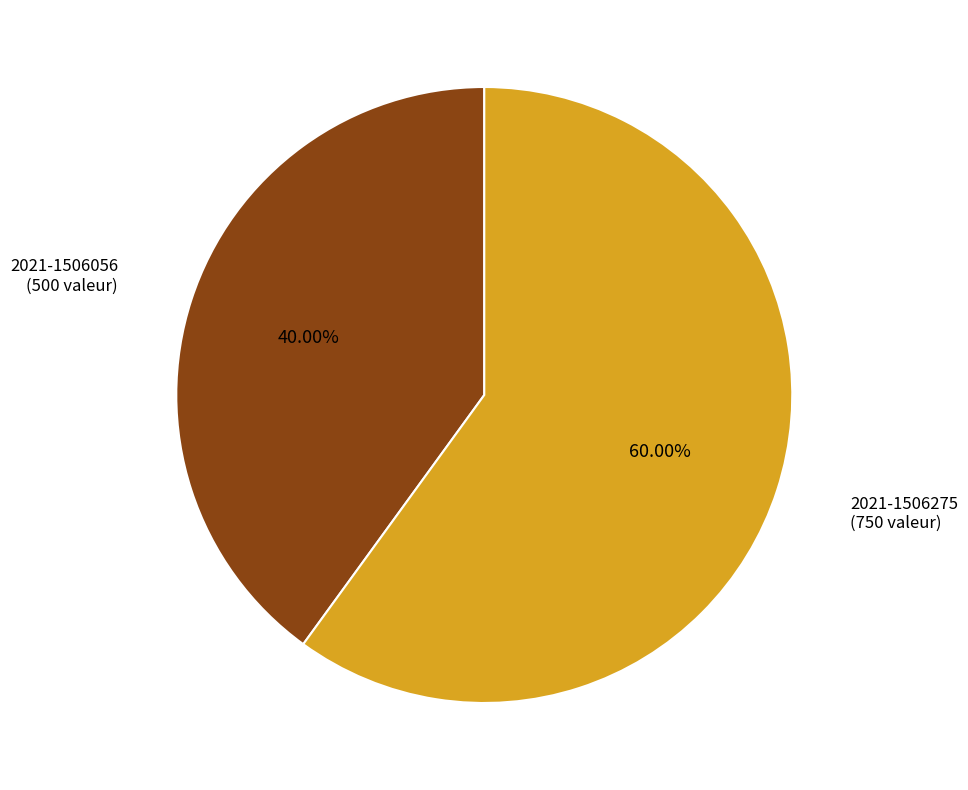

Count the number of slices in the pie.

2